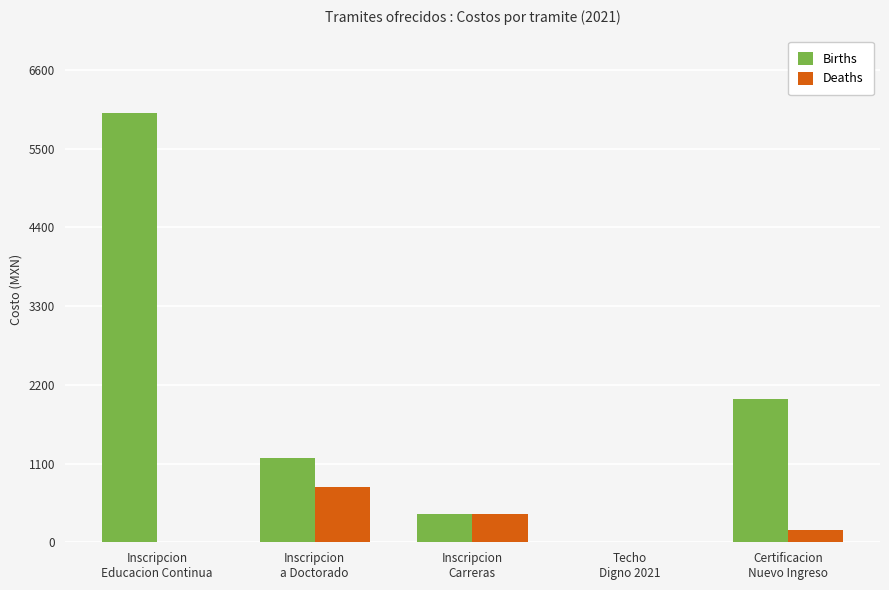

What is the total value across all series at Inscripcion
a Doctorado?

1954